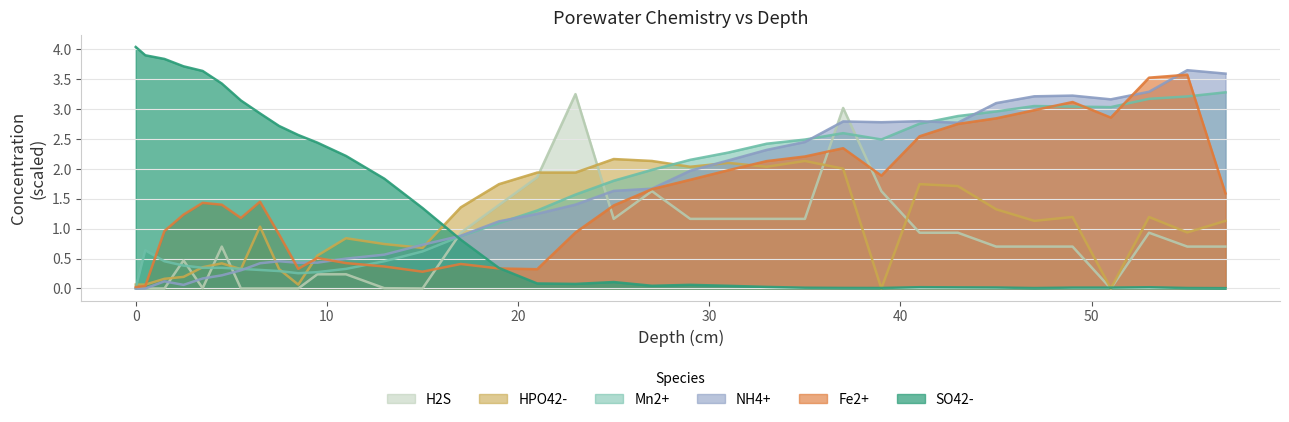

Where is the first local minimum for Fe2+?

5.5